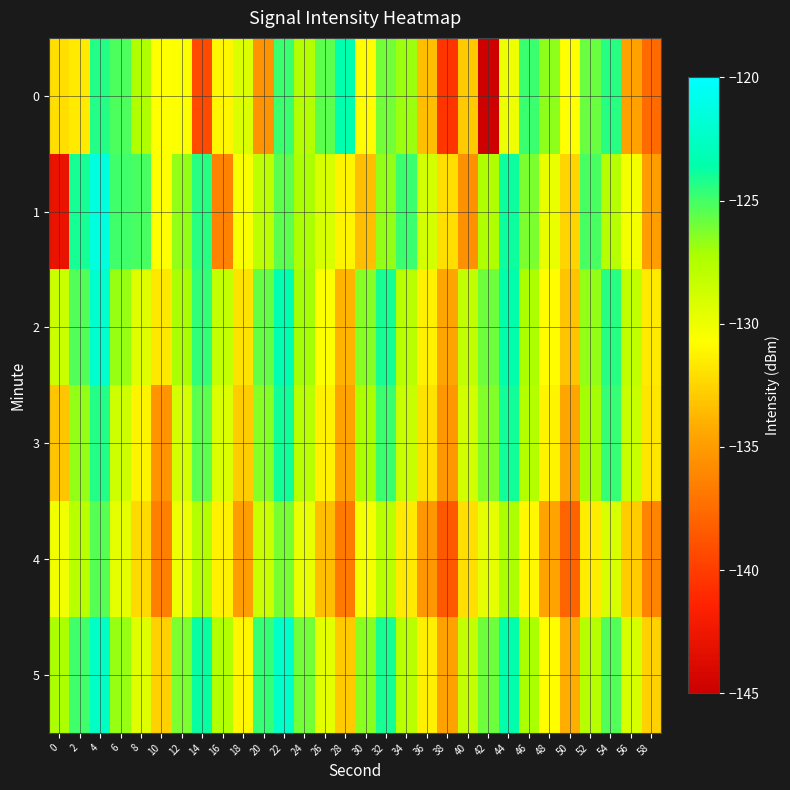

Rank the series at 44 from lowest to highest value.

0, 4, 3, 1, 2, 5